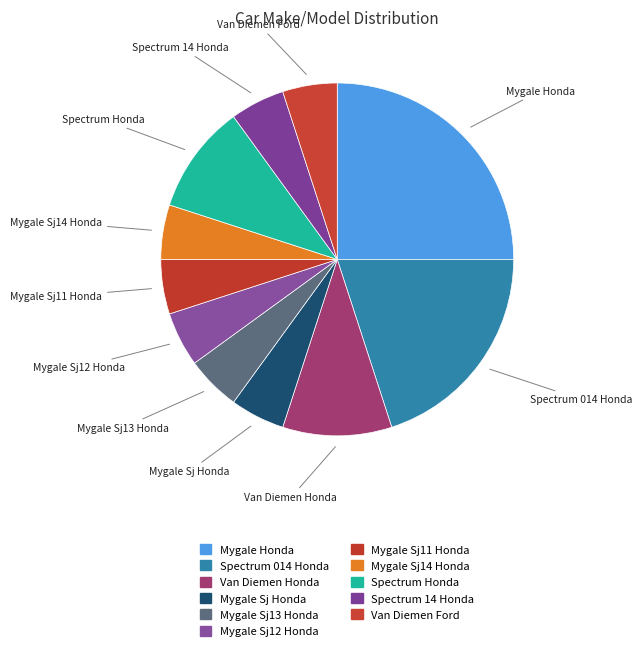

What is the ratio of the value at Mygale Honda to the value at Mygale Sj14 Honda?

5.0